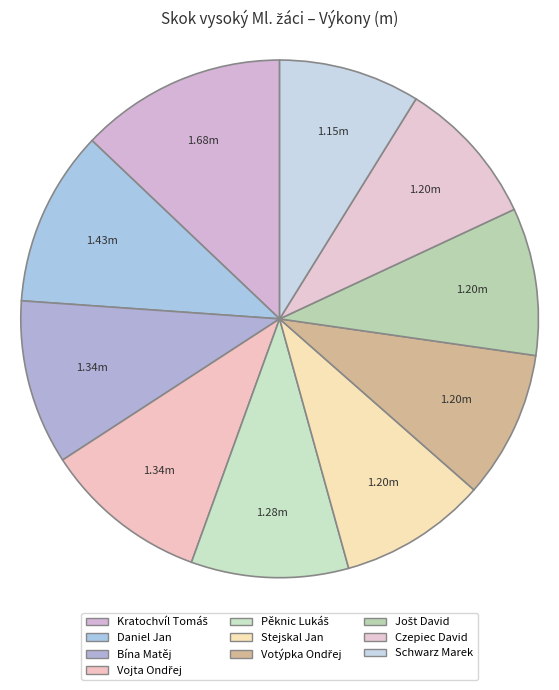

To the nearest percent, what is the average slice percentage?

10%